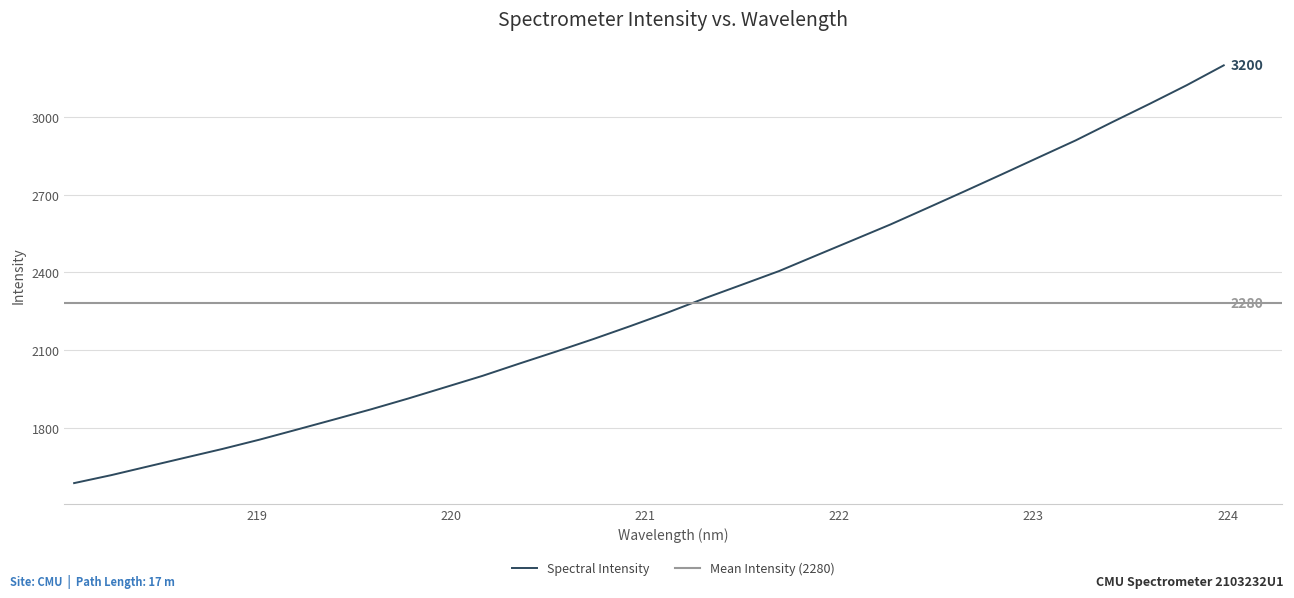

What is the difference between the second highest and second lowest values?

1506.9